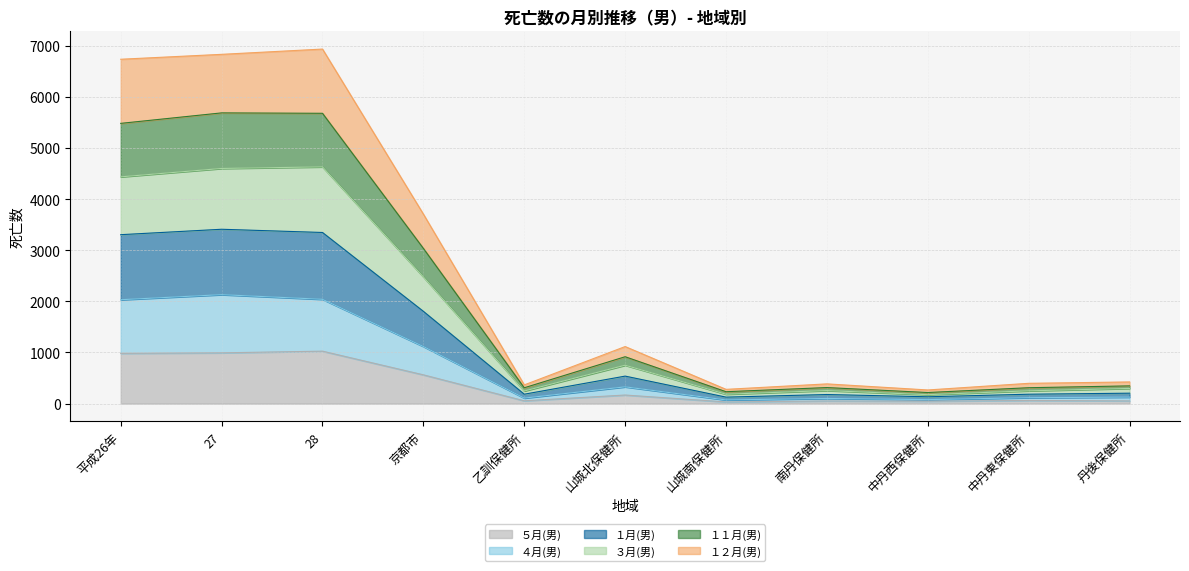

True or false: １２月(男) and １月(男) cross at least once.

False